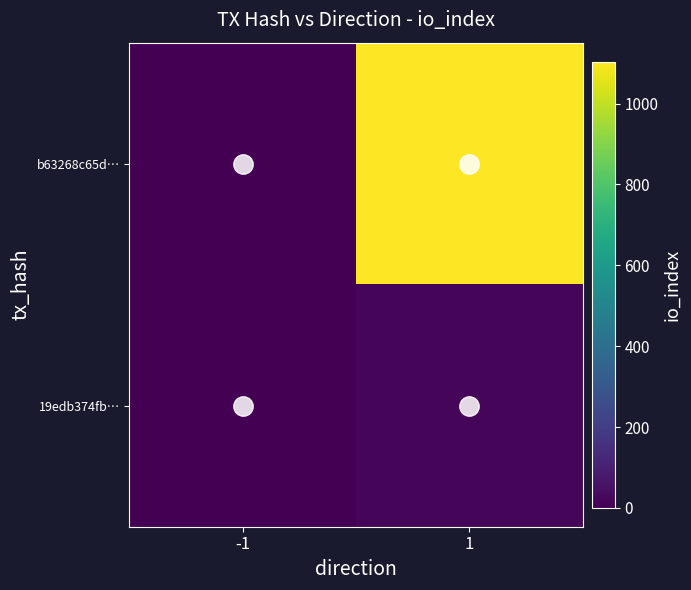

What is the difference between the highest and lowest values at 1?

1088